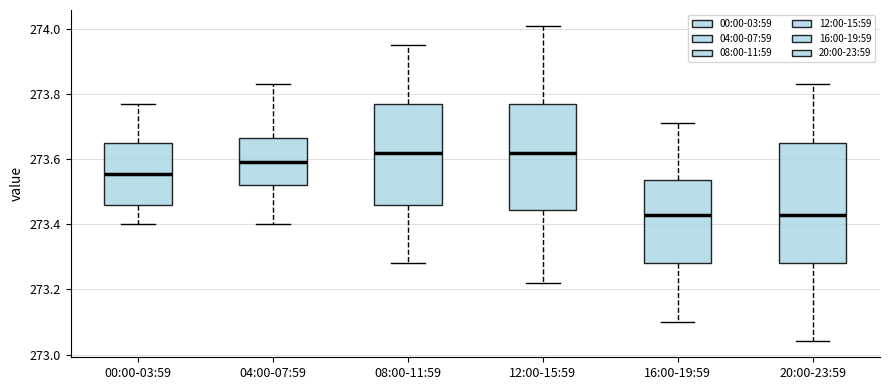

Reading left to right, read every box against the y-axis: the position of its median line, the range the box covers, and the ends of its whiskers. The values are not printed on the chart, so give them approximately, as read against the axis.

00:00-03:59: median 273.56, box 273.46 to 273.66, whiskers 273.40 to 273.78
04:00-07:59: median 273.60, box 273.52 to 273.66, whiskers 273.40 to 273.84
08:00-11:59: median 273.62, box 273.46 to 273.78, whiskers 273.28 to 273.96
12:00-15:59: median 273.62, box 273.44 to 273.78, whiskers 273.22 to 274.02
16:00-19:59: median 273.44, box 273.28 to 273.54, whiskers 273.10 to 273.72
20:00-23:59: median 273.44, box 273.28 to 273.66, whiskers 273.04 to 273.84